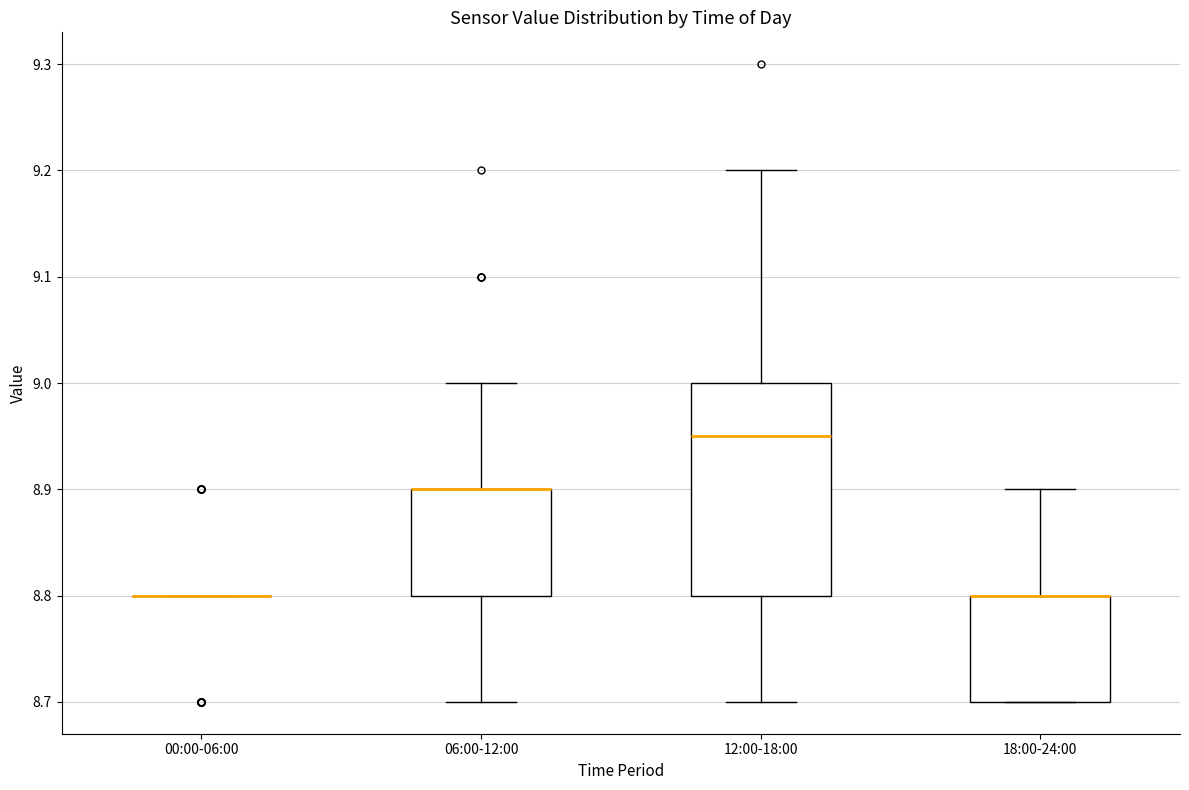

Where is the upper edge of the box for 06:00-12:00 on the y-axis? The values are not printed on the chart, so give them approximately, as read against the axis.

8.90